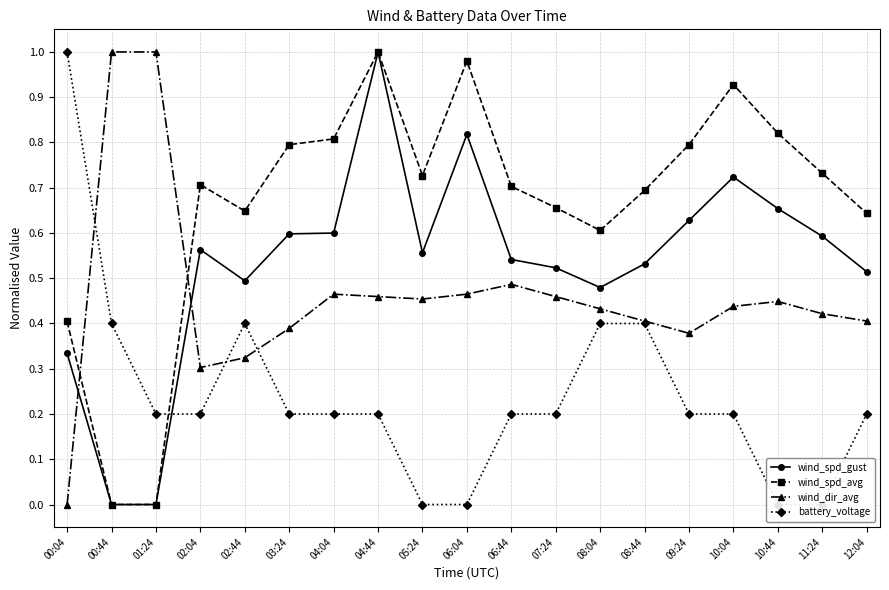

True or false: wind_spd_avg and wind_spd_gust cross at least once.

True